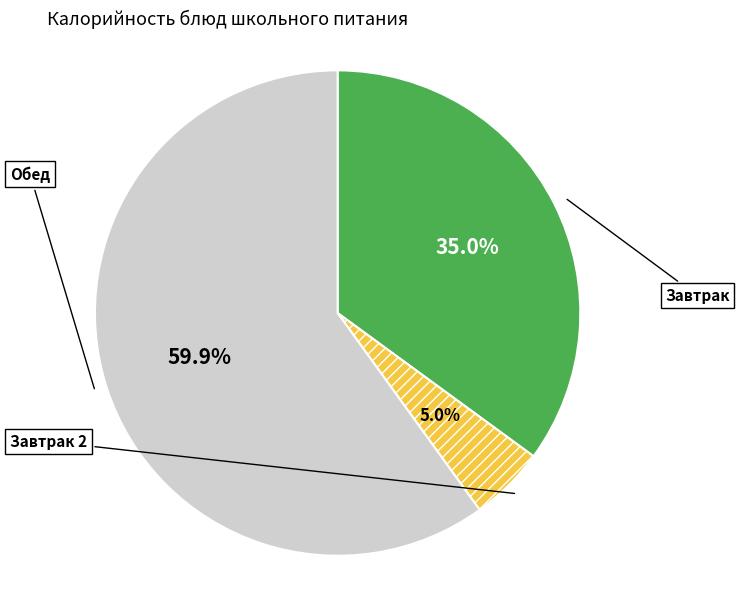

Does any single category account for the majority?

Yes